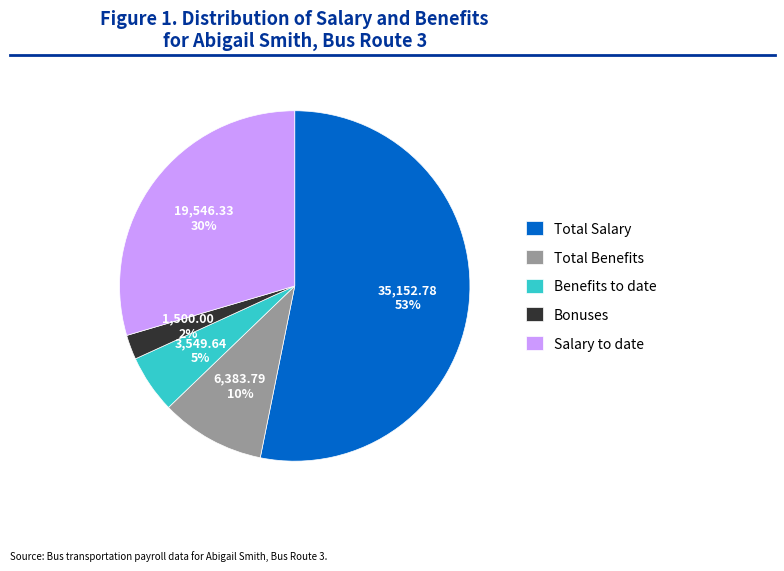

Between Total Benefits and Salary to date, which is larger?

Salary to date